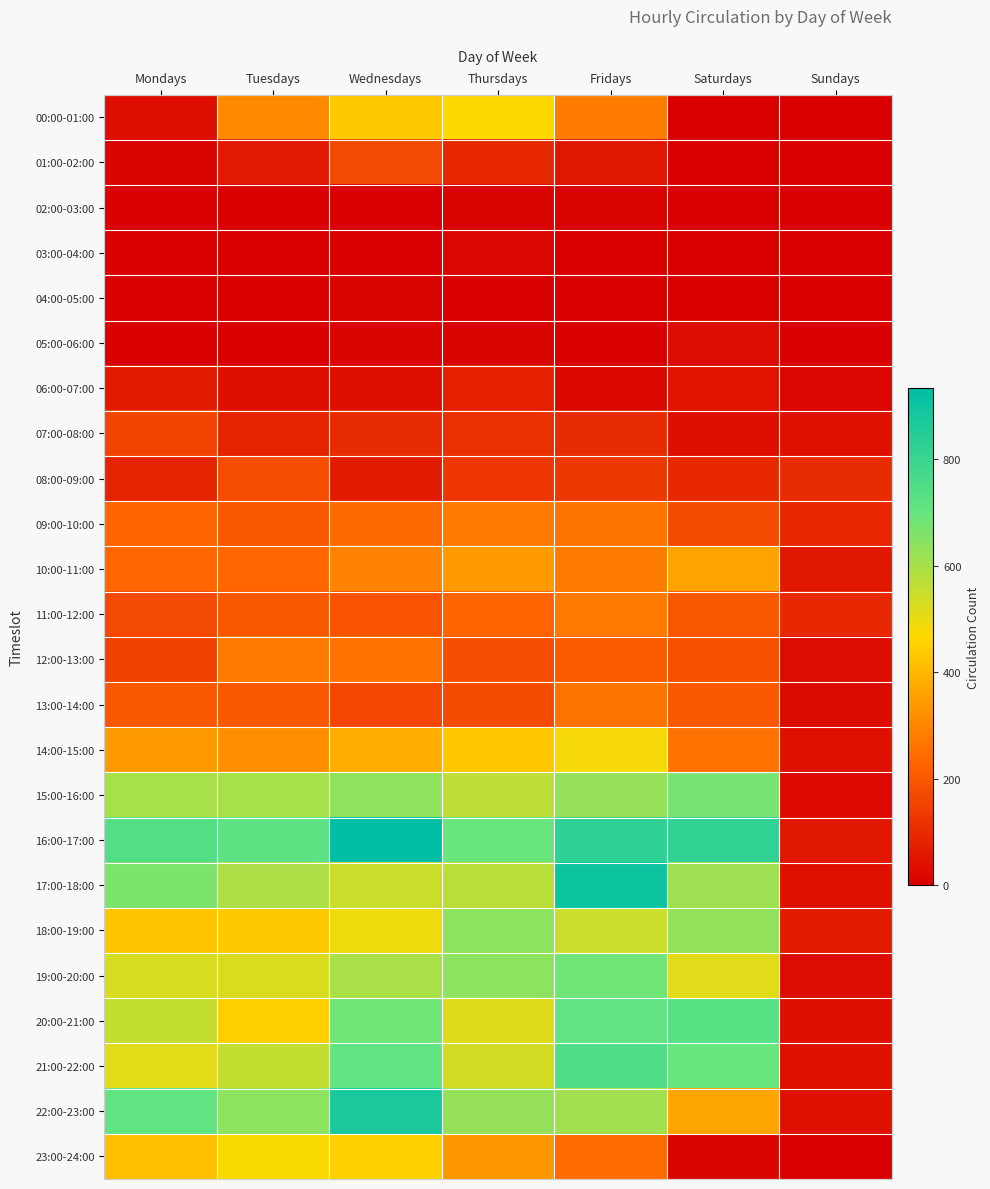

At how many categories does at least one series exceed 498?

6